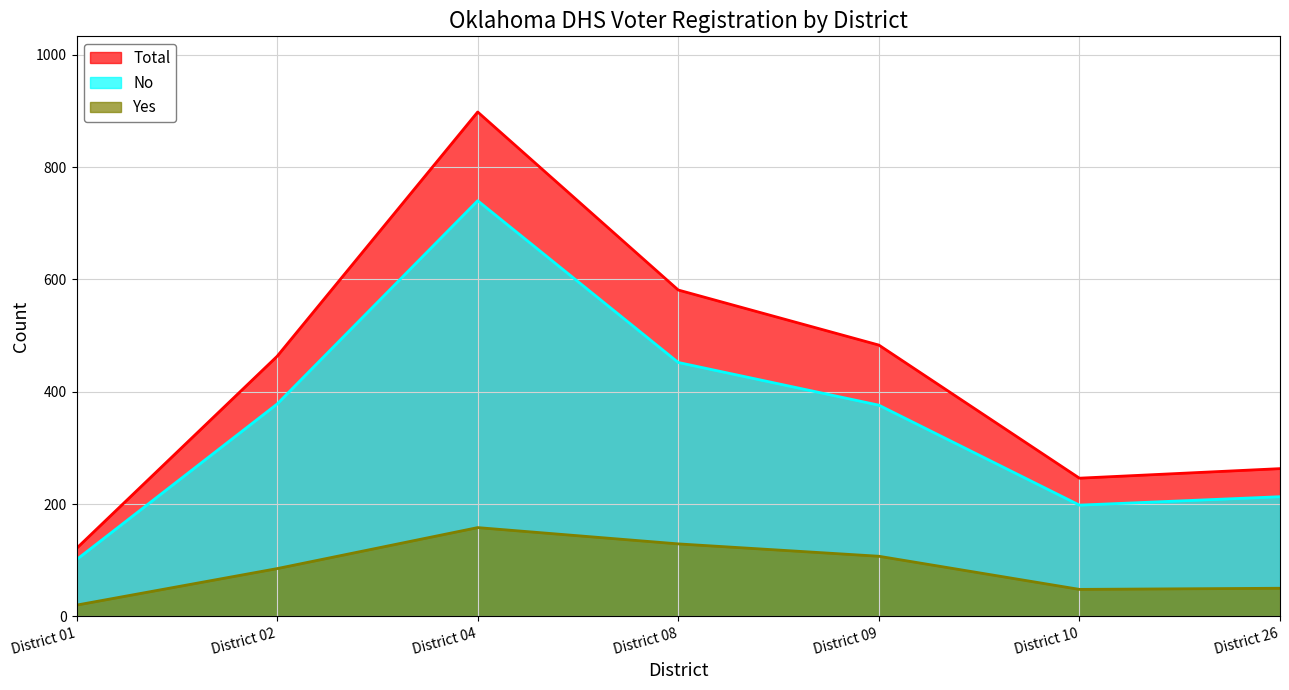

Between District 09 and District 26, which series saw the biggest shift?

Total